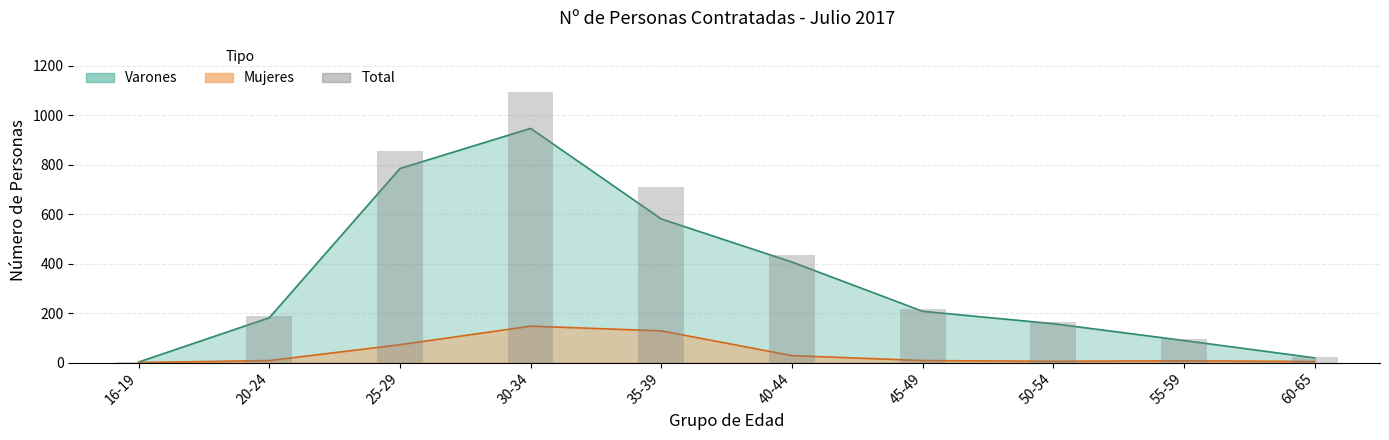

The chart shows a value of 96 at 55-59. True or false?

True